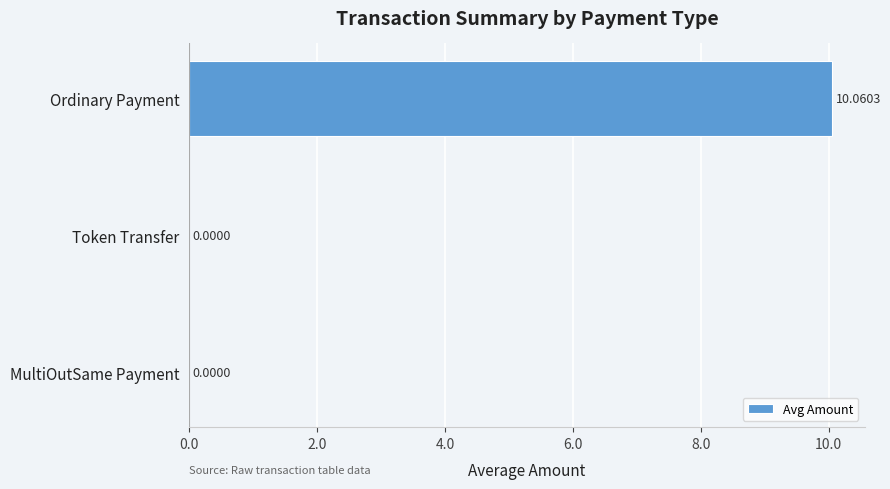

Between MultiOutSame Payment and Ordinary Payment, which is larger?

Ordinary Payment